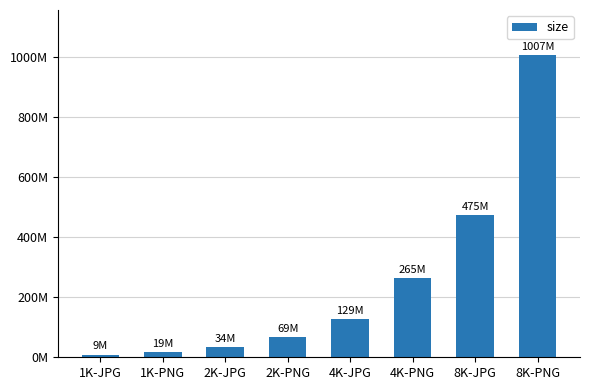

Are the bars horizontal?

No